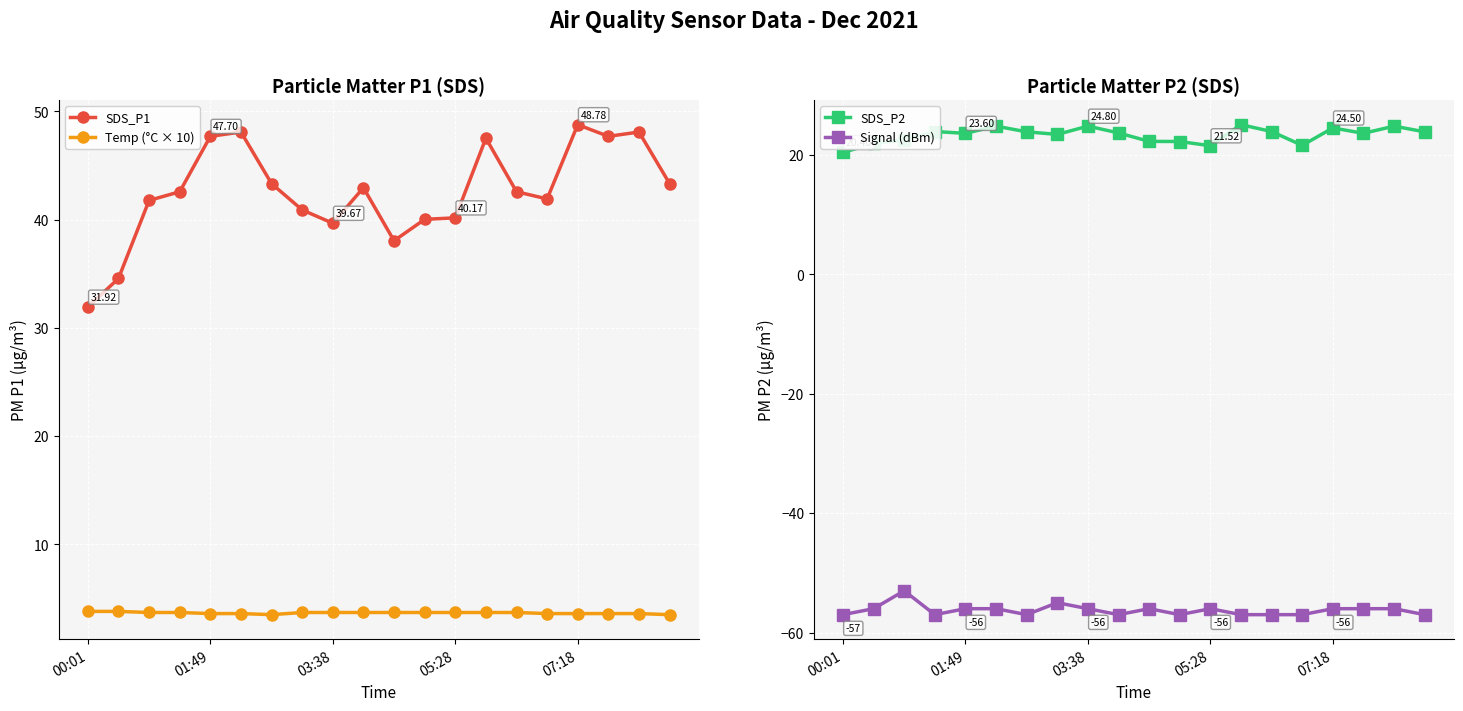

What is the value of the Temp (°C × 10) point at the 17th from the left?

3.6